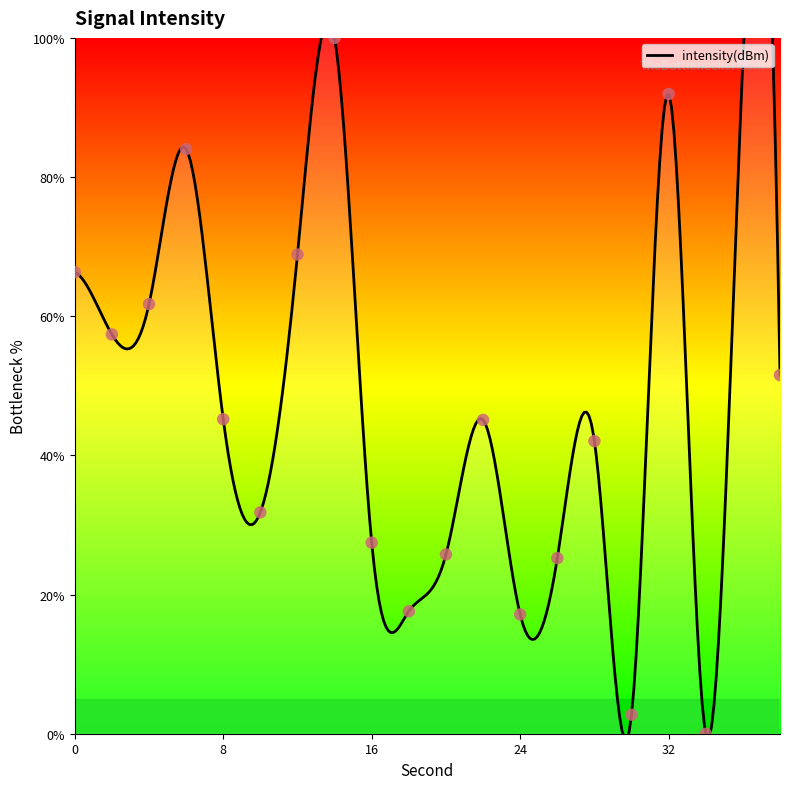

Approximately how many times larger is the value at 12 compared to 16?

2.5